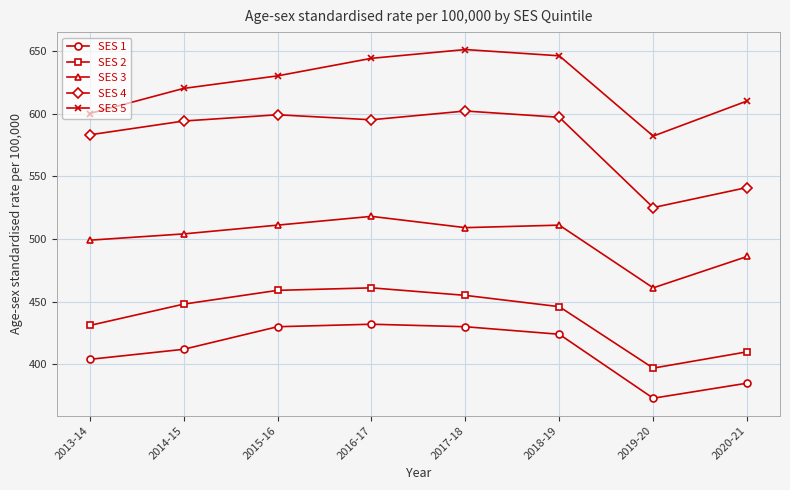

Which series has the largest total across all categories?

SES 5